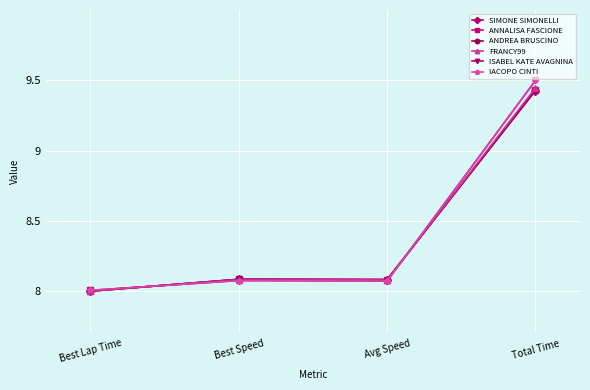

What position from the right is Best Lap Time?

4